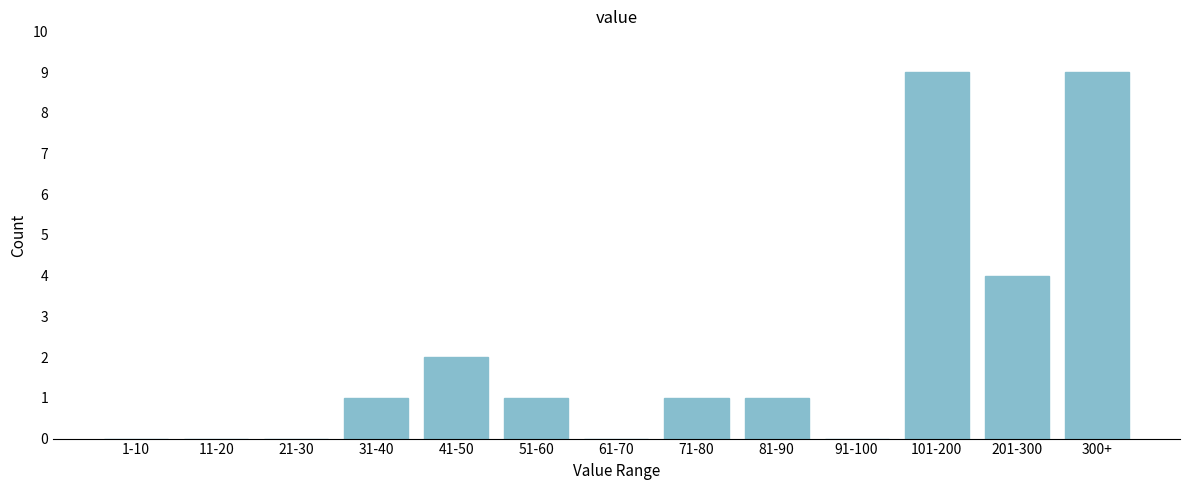

Reading left to right, what are all the values shown in this chart?

1-10=0	11-20=0	21-30=0	31-40=1	41-50=2	51-60=1	61-70=0	71-80=1	81-90=1	91-100=0	101-200=9	201-300=4	300+=9